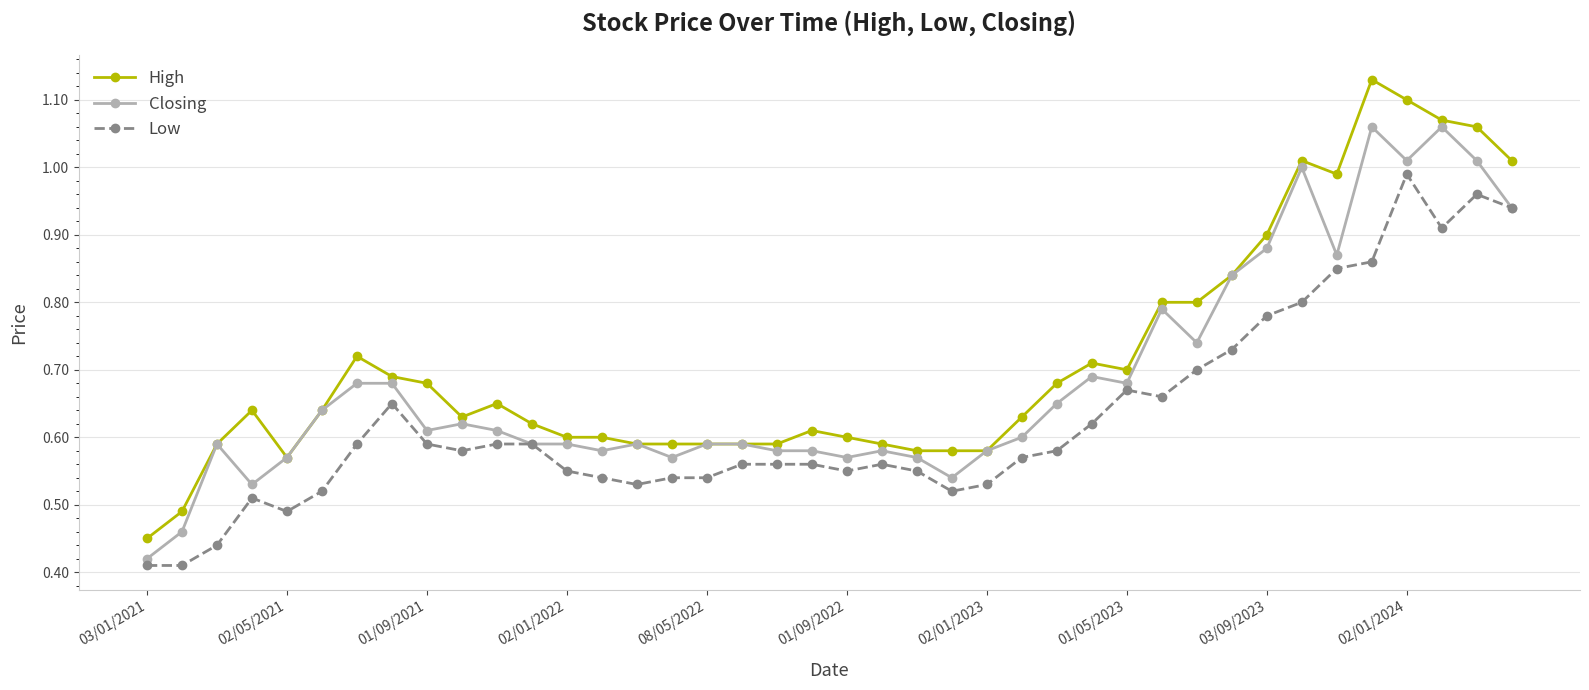

Which series has the widest spread of values?

High